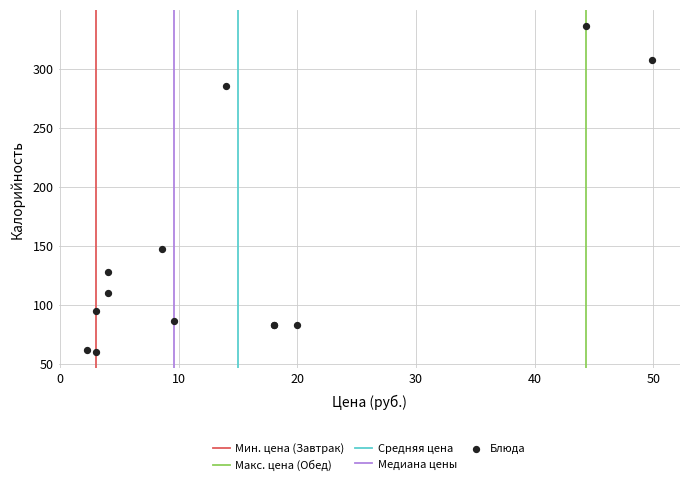

What Y value in the scatter plot is closest to 198?

147